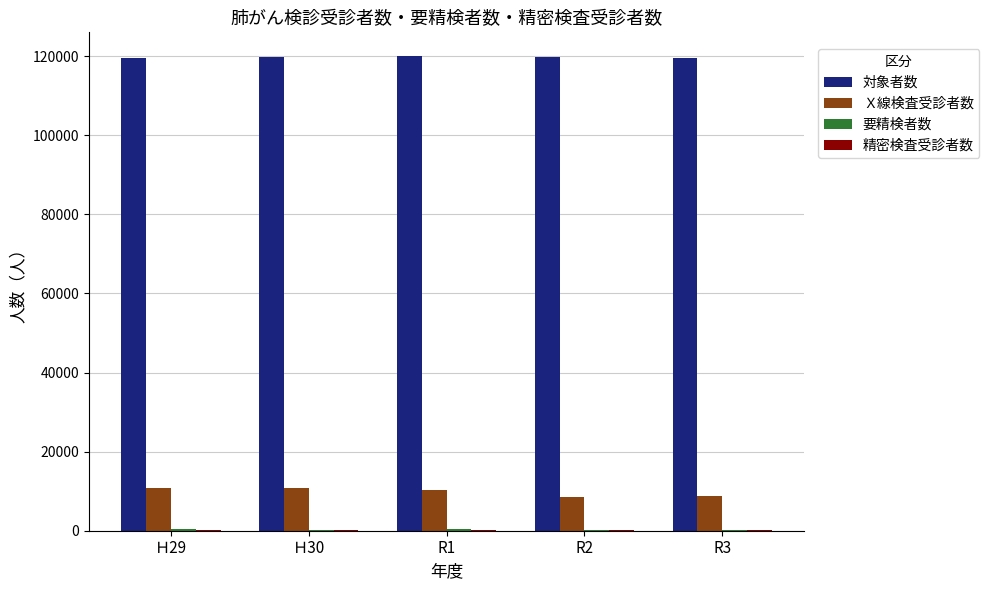

What is the maximum value shown in the chart?

120025